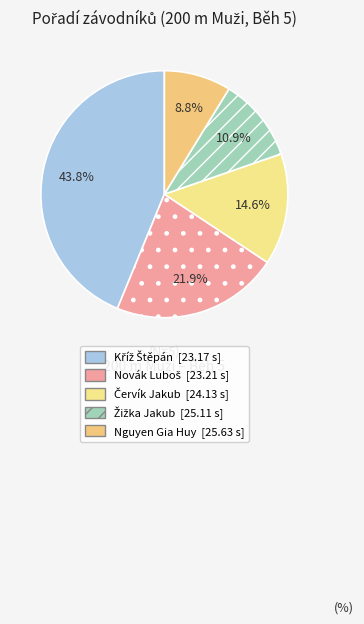

Is there a majority slice in this chart?

No